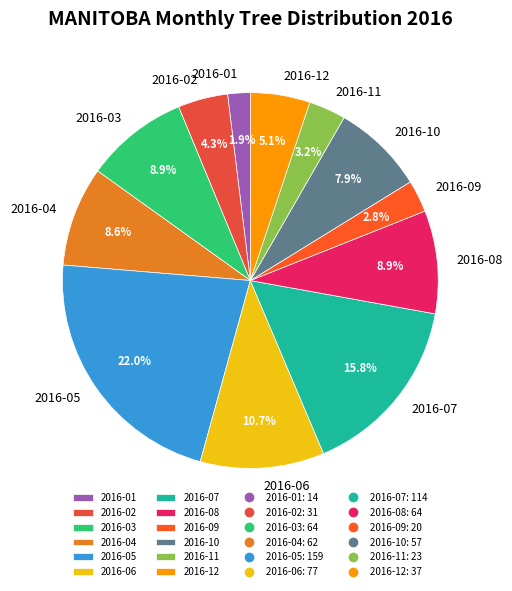

How many slices are in this pie chart?

12